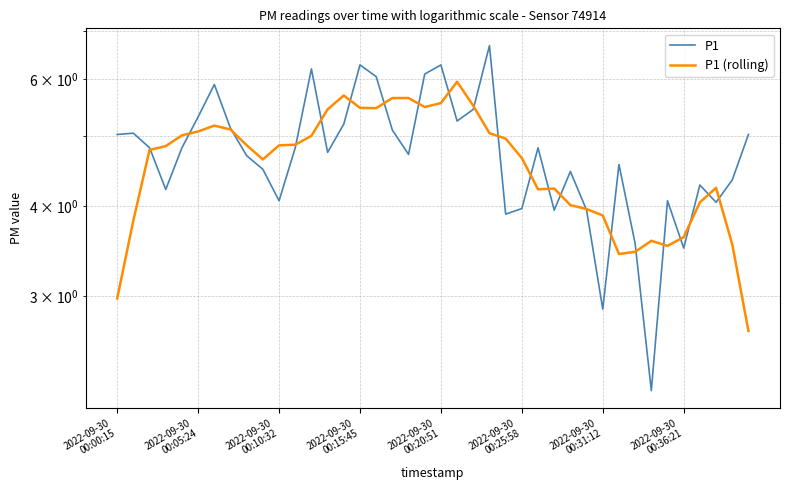

Which series has the largest total across all categories?

P1